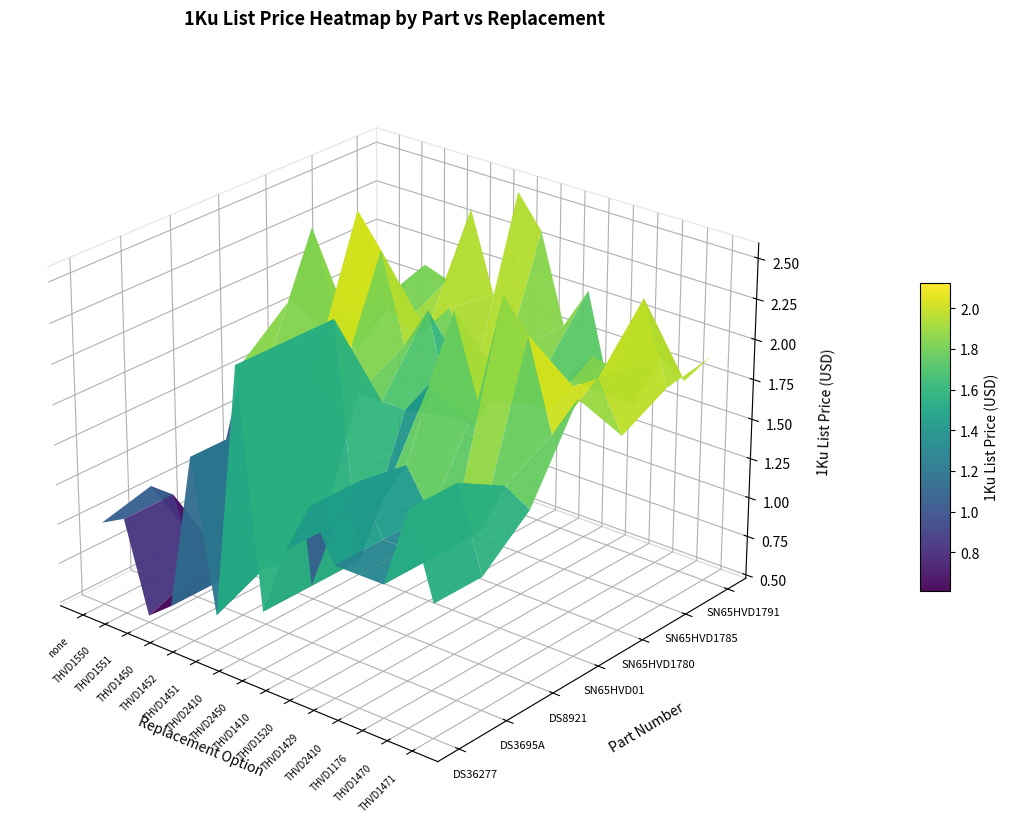

True or false: SN65HVD1780 has a value of 2.1 at 6.

True